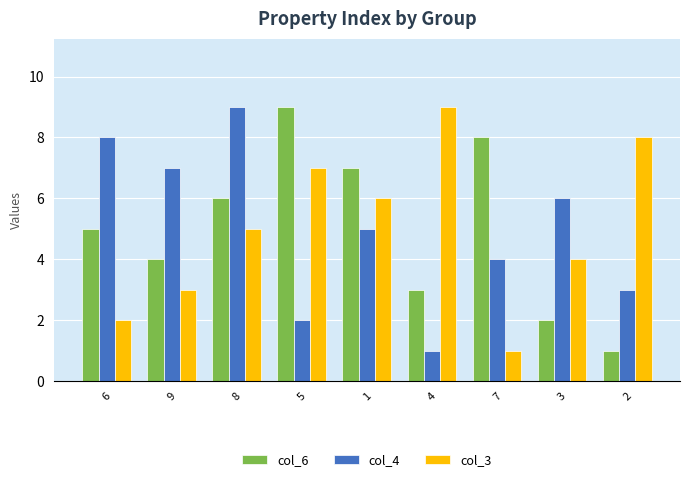

At which category is the sum across all series the highest?

8